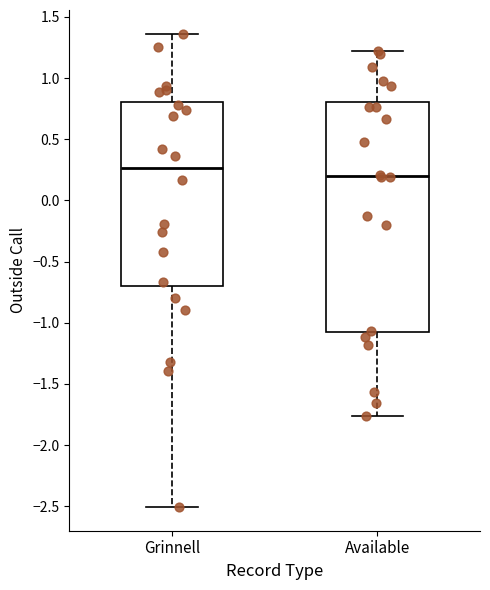

Which box has the lowest median line?

Available